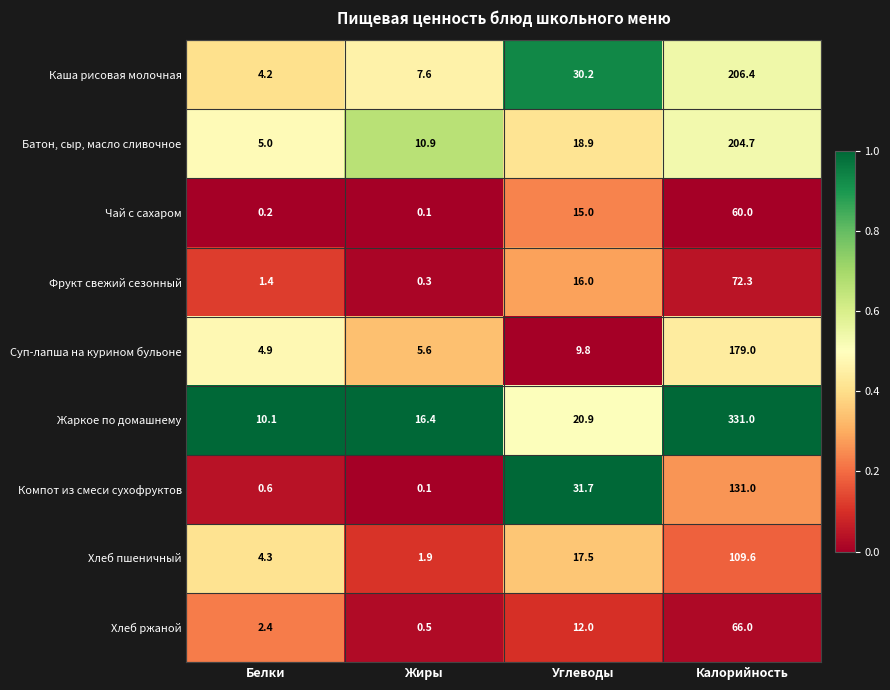

How many series are shown in this chart?

9